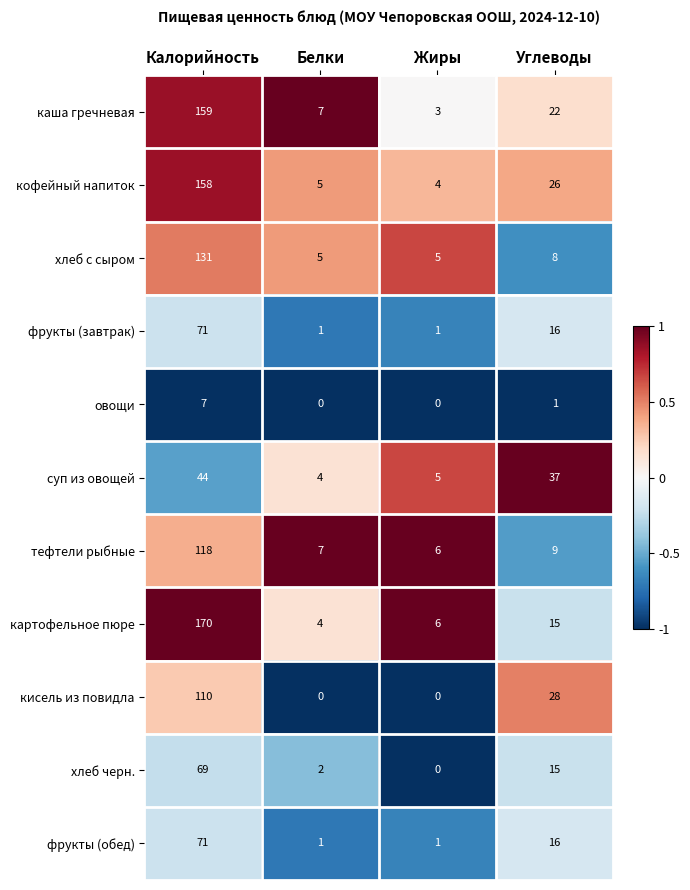

List the labels in order of кофейный напиток value, smallest first.

Жиры, Белки, Углеводы, Калорийность